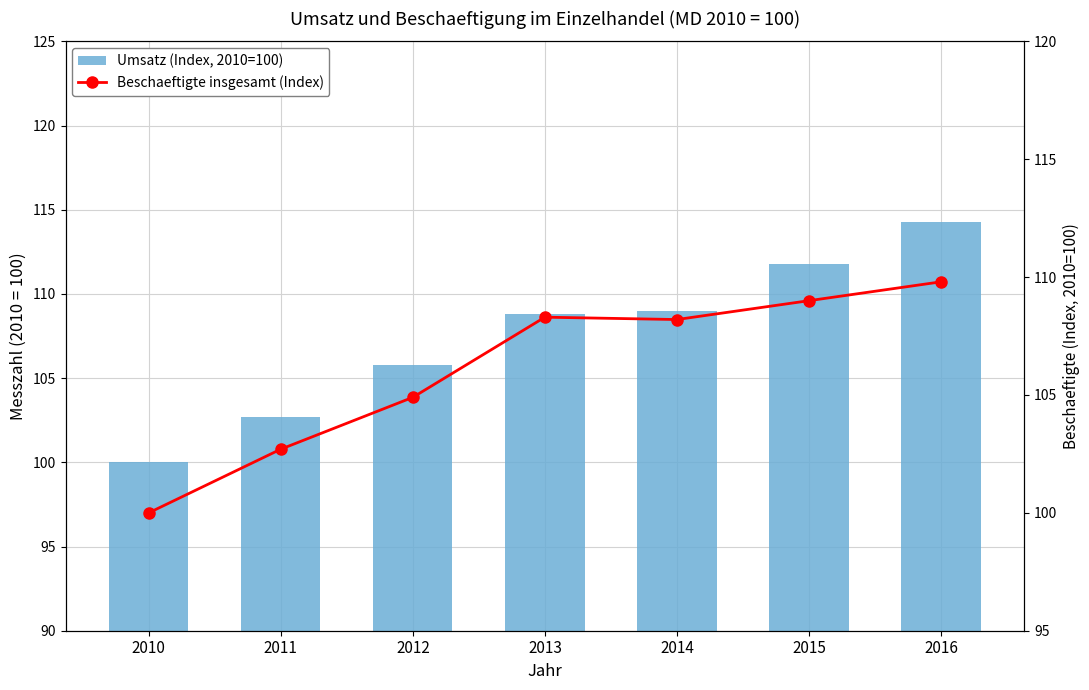

At which label does Umsatz (Index, 2010=100) reach its minimum?

2010